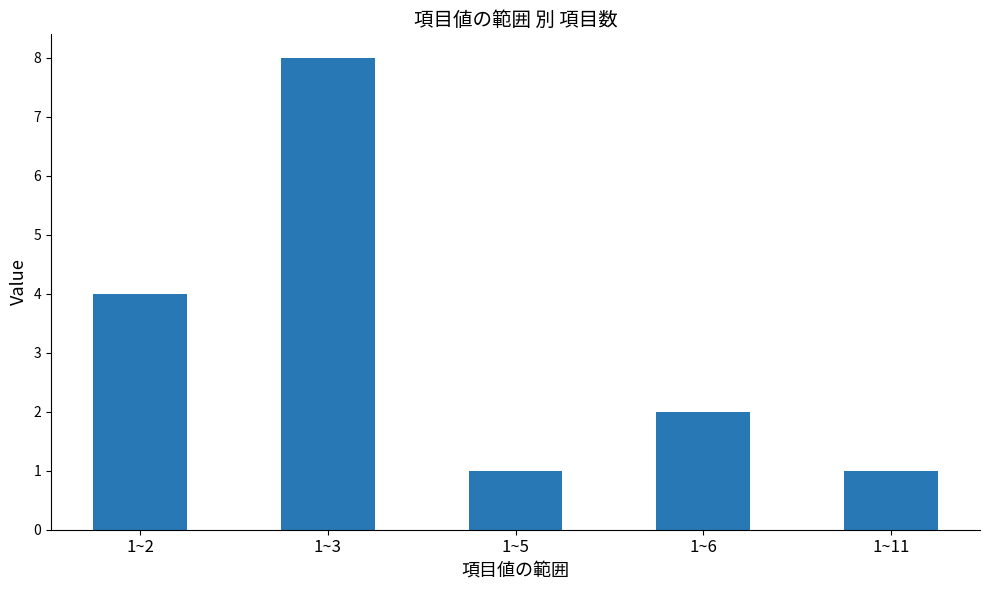

At which label is the value closest to 4?

1~2